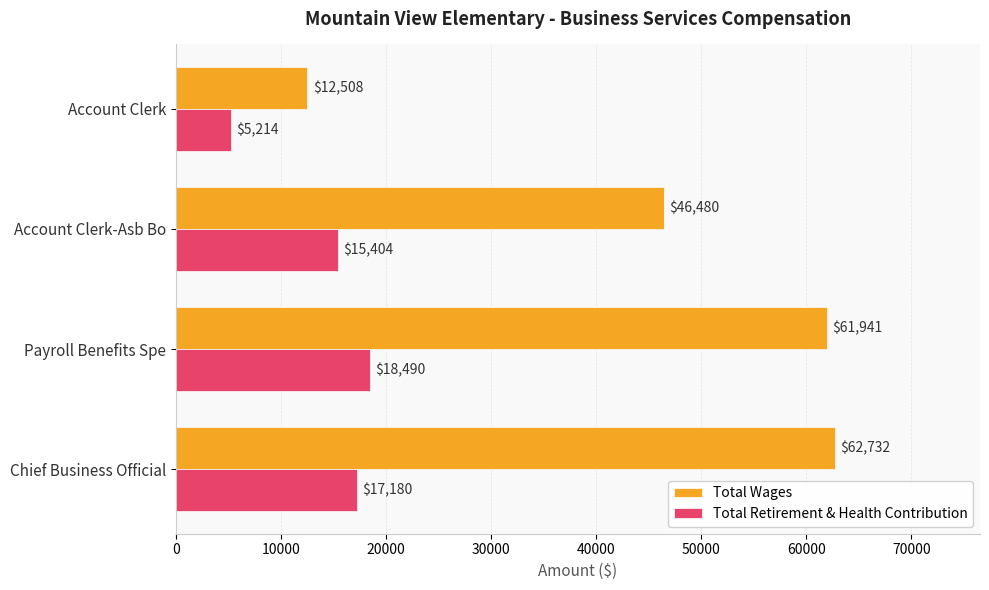

Where is Total Retirement & Health Contribution nearest to the value 11852?

Account Clerk-Asb Bo